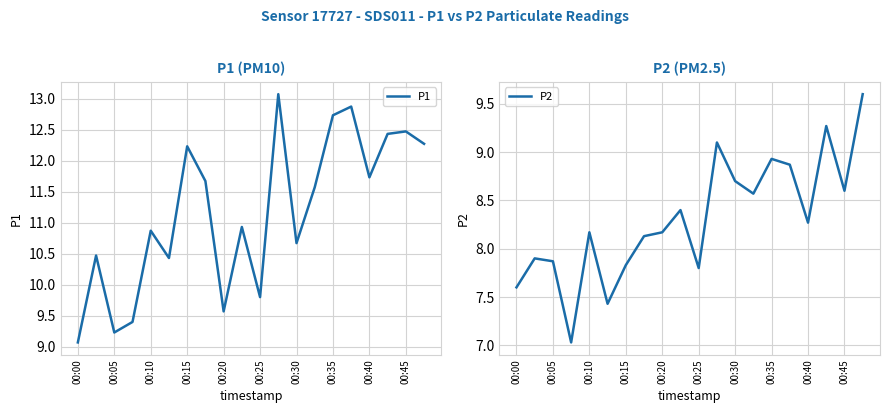

At 13, list the series in order from largest to smallest.

P1, P2